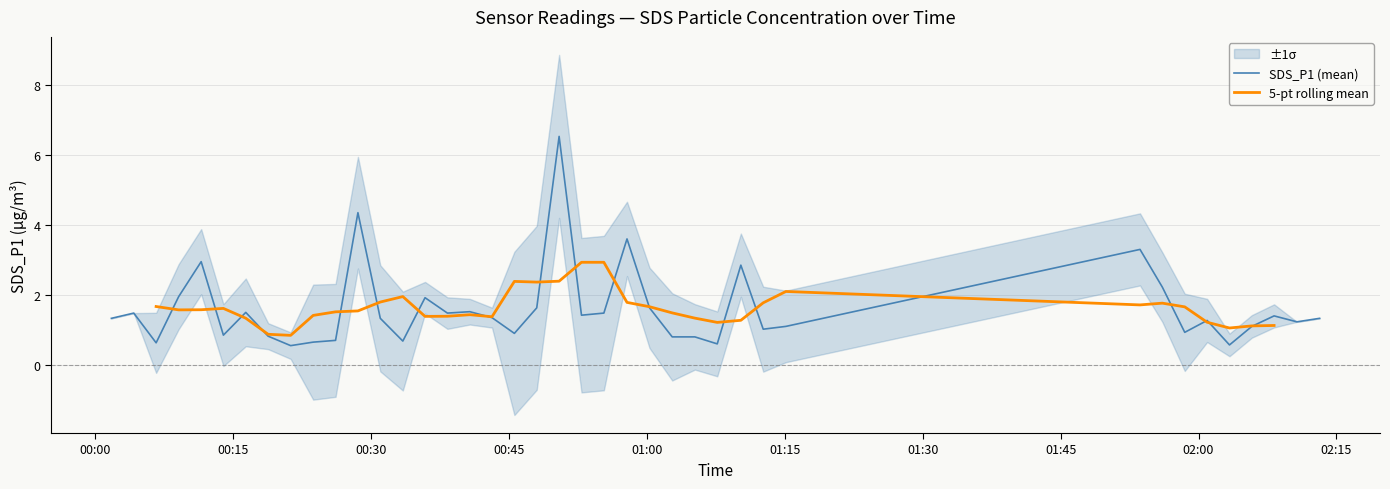

Which series has the largest total across all categories?

SDS_P1 (mean)